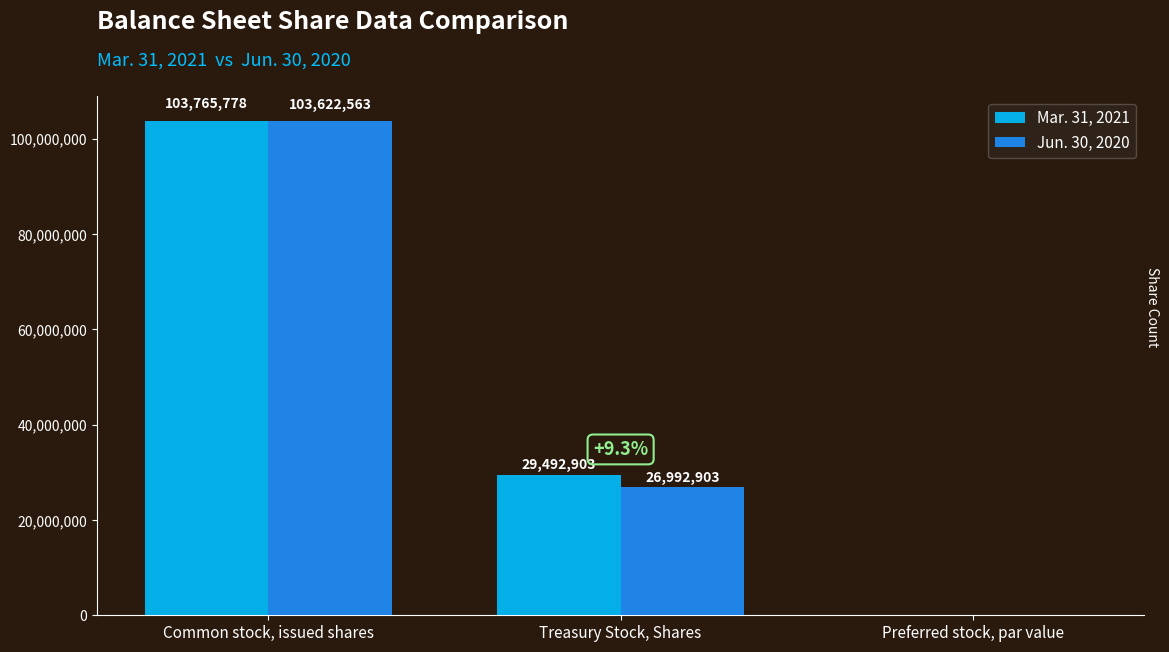

What is the sum of all Mar. 31, 2021 values?

133258682